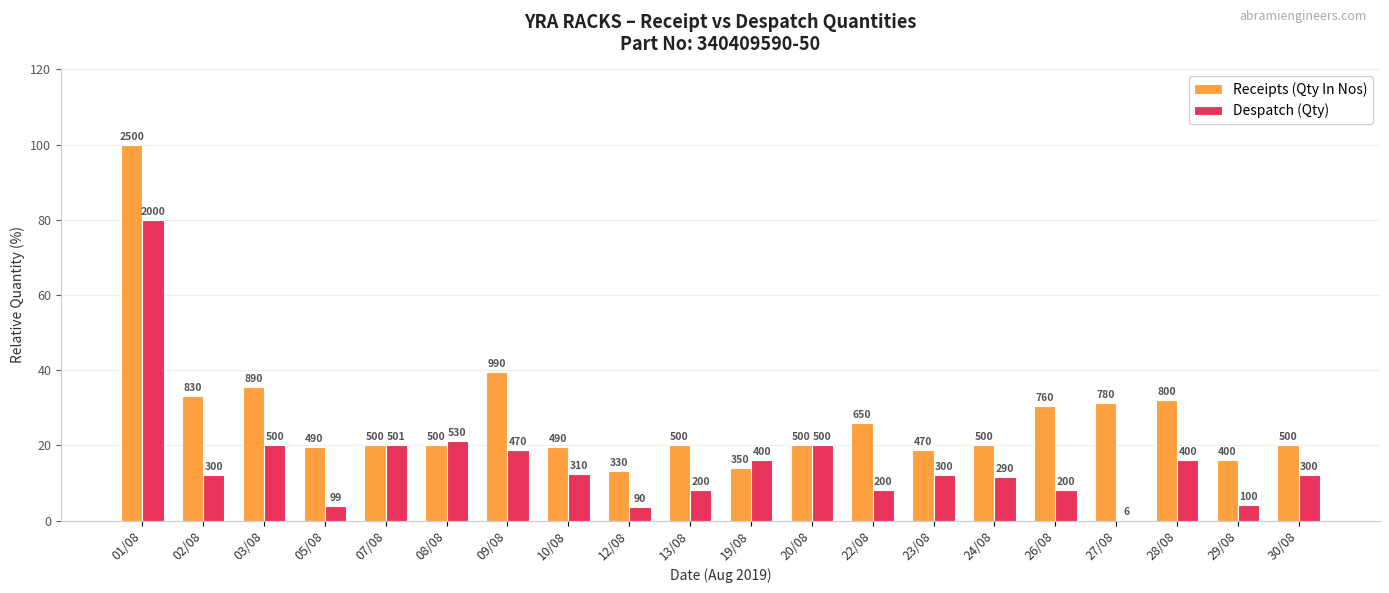

Read the Despatch (Qty) value at 07/08.

20.0